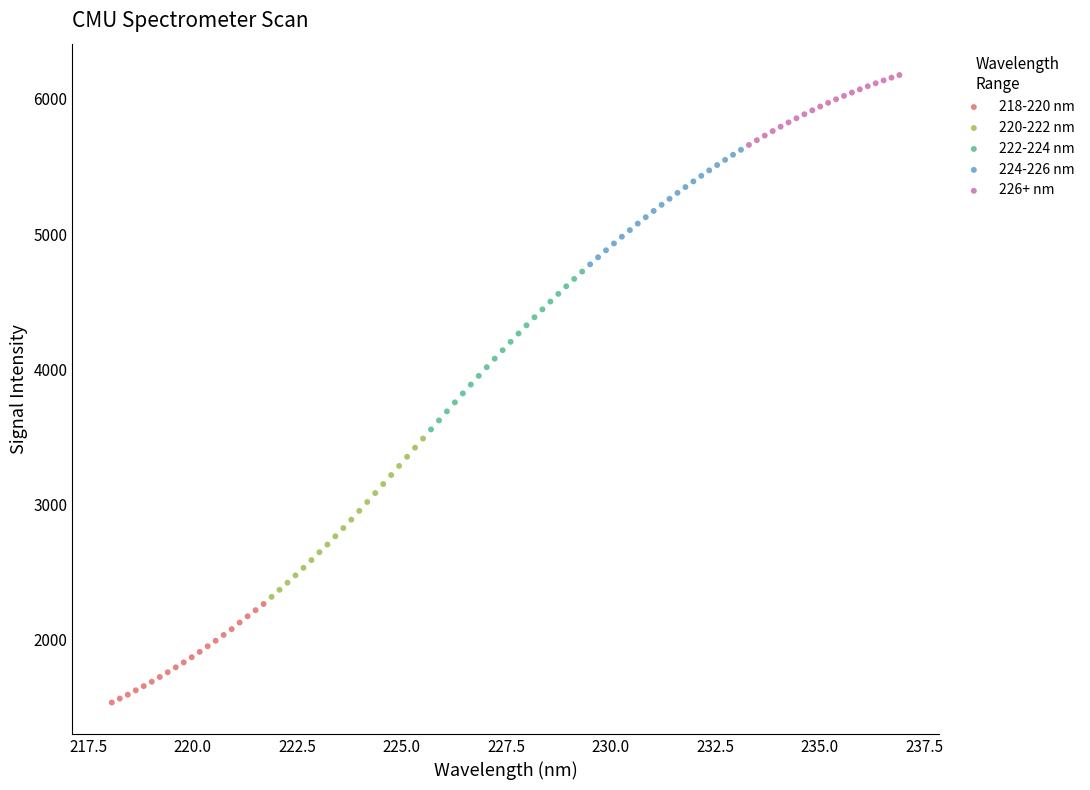

Which series reaches the maximum Y coordinate?

226+ nm